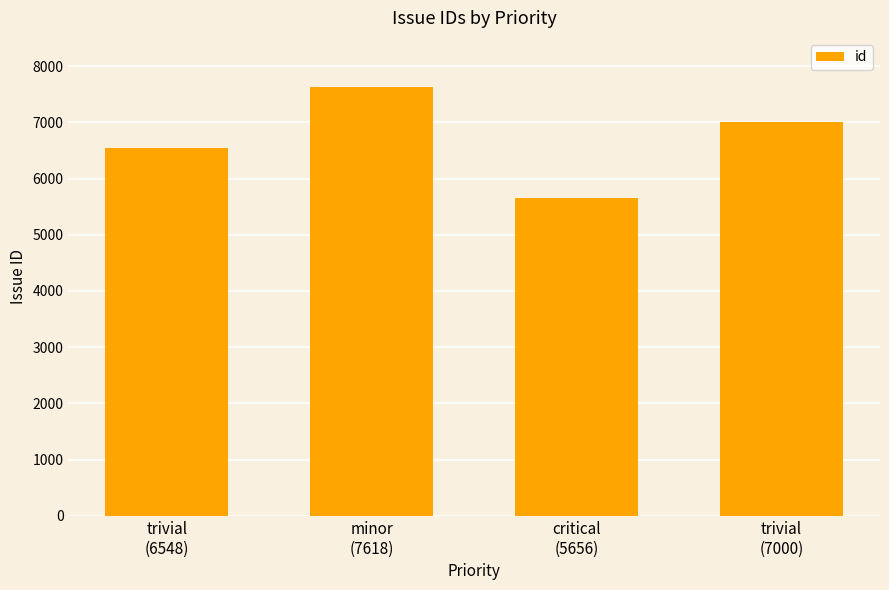

Reading left to right, what are all the values shown in this chart?

6548	7618	5656	7000